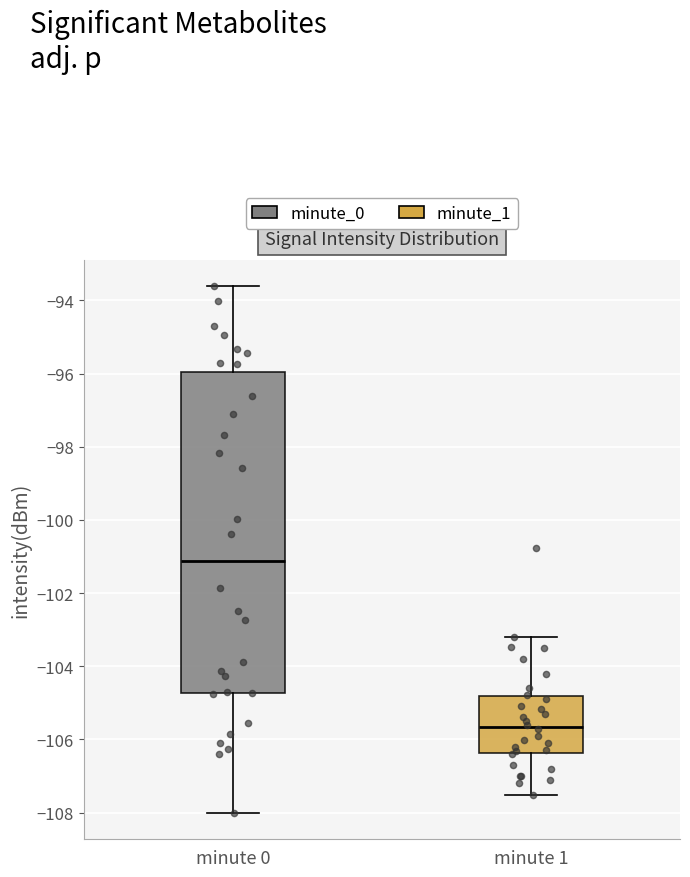

Where does the median line of the box for minute 0 sit on the y-axis? The values are not printed on the chart, so give them approximately, as read against the axis.

-101.2